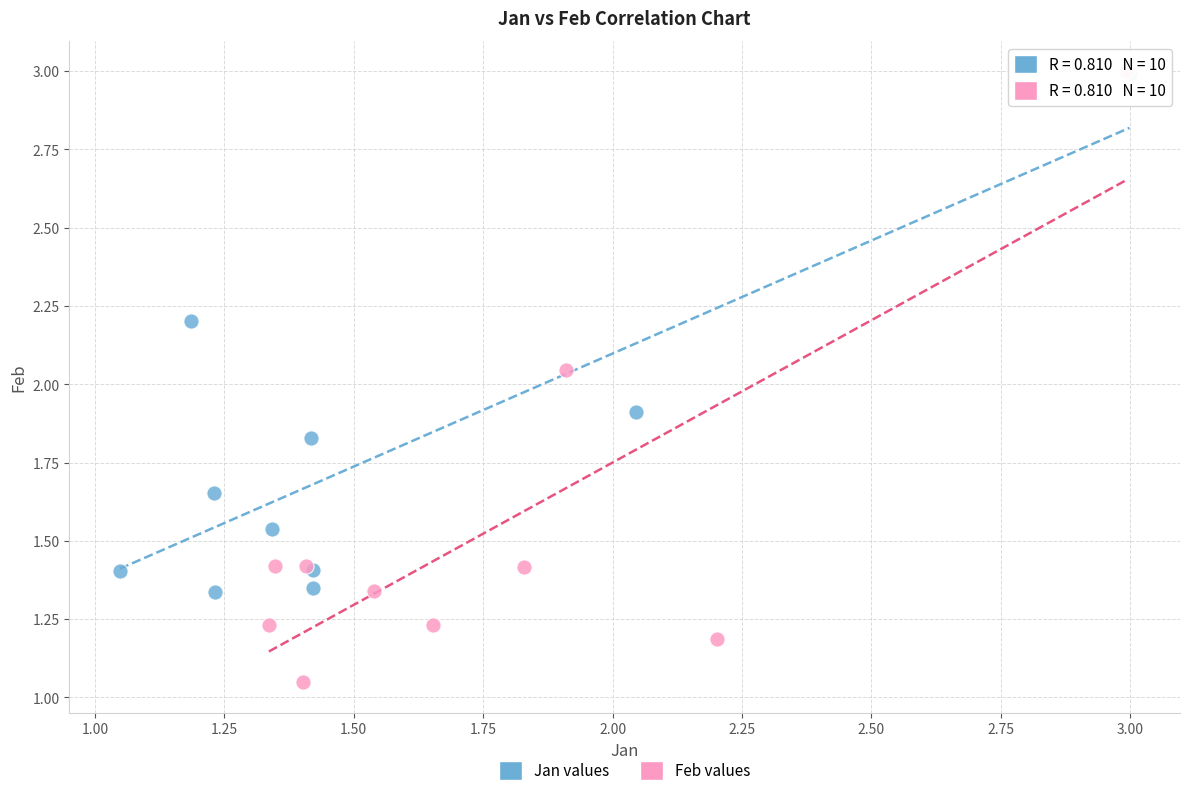

Which series has the largest Y range (max minus min)?

Feb values